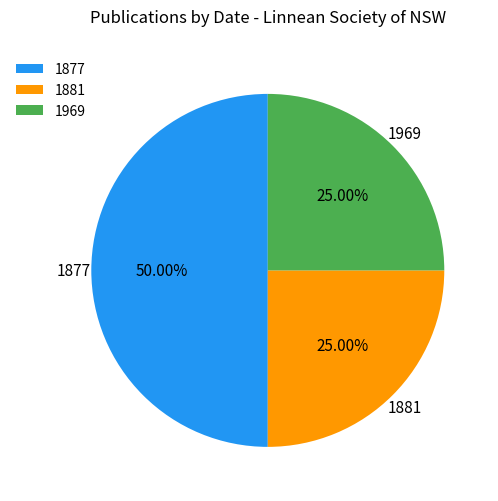

To the nearest percent, what is the difference between the largest and smallest slice percentages?

25%